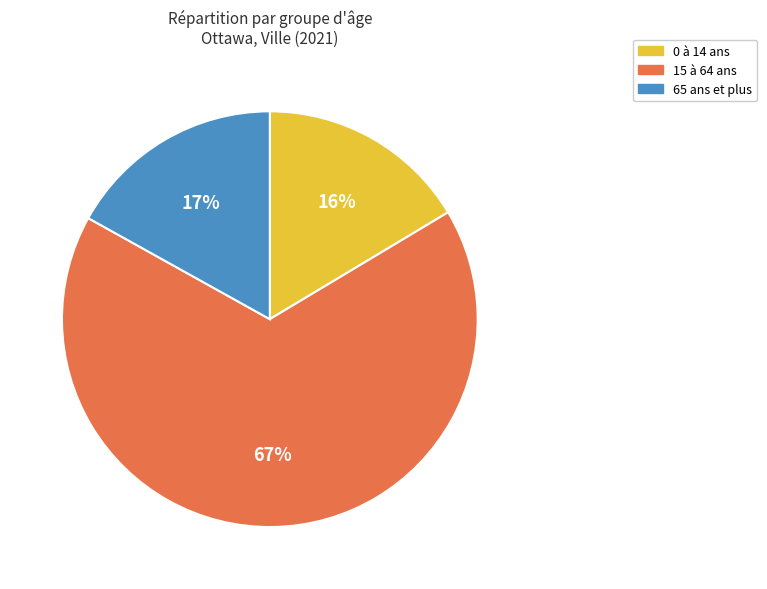

Combined, do 65 ans et plus and 0 à 14 ans account for over 50%?

No